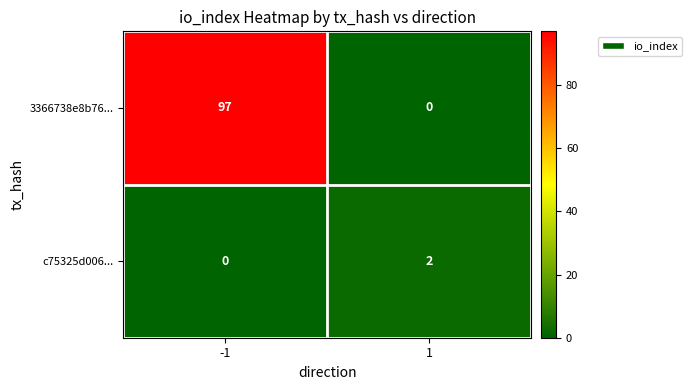

Rank the series at 1 from highest to lowest value.

c75325d006..., 3366738e8b76...